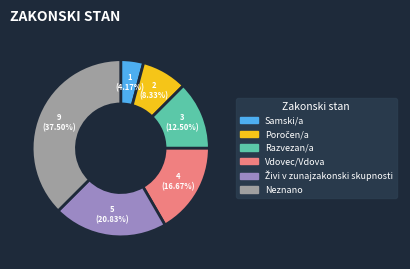

What is the total percentage of Vdovec/Vdova and Razvezan/a?

29.2%